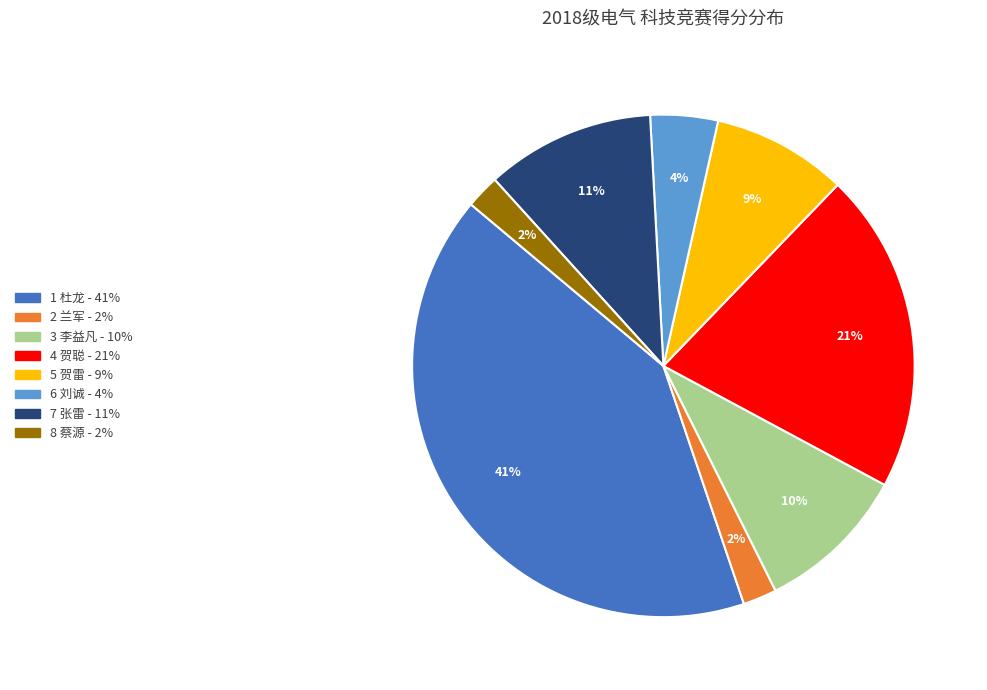

To the nearest percent, what is the average slice percentage?

12%